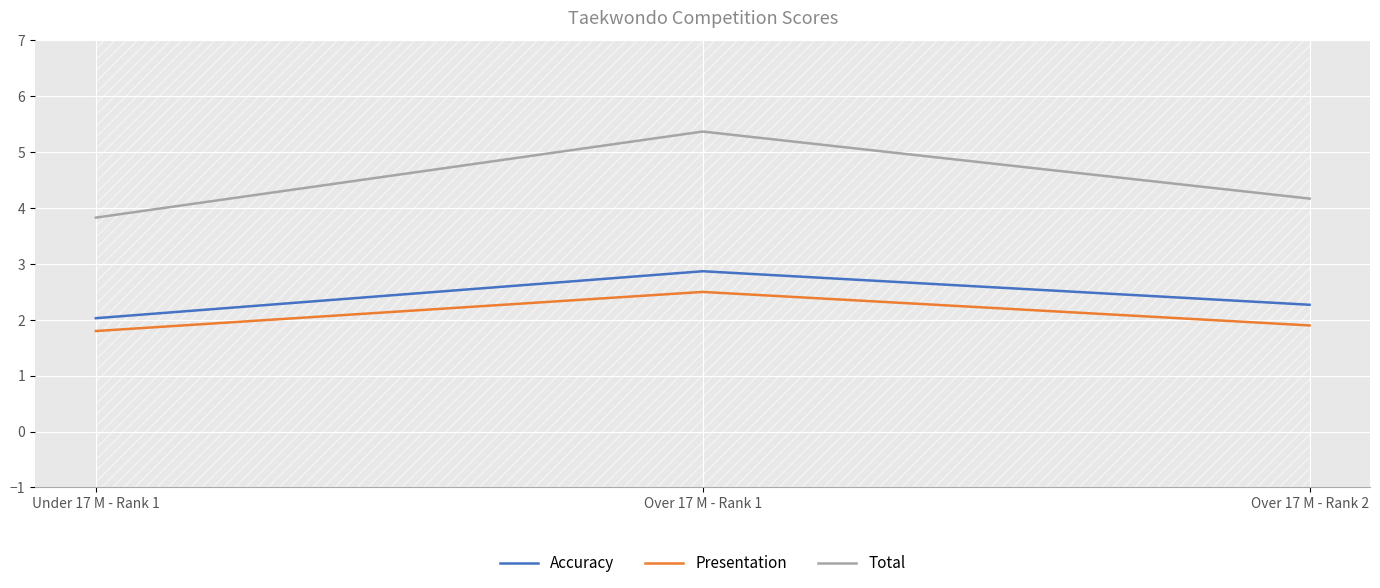

Reading left to right, what are all the values shown in this chart?

Accuracy: 2.0	2.9	2.3
Presentation: 1.8	2.5	1.9
Total: 3.8	5.4	4.2